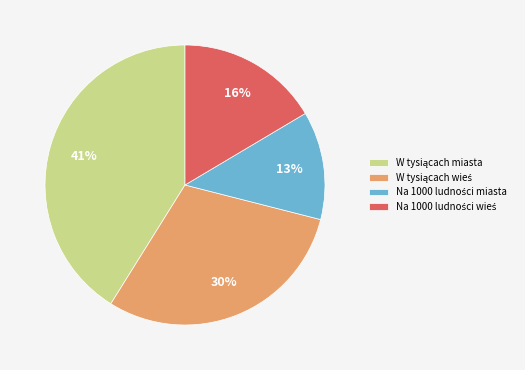

To the nearest percent, what is the average slice percentage?

25%